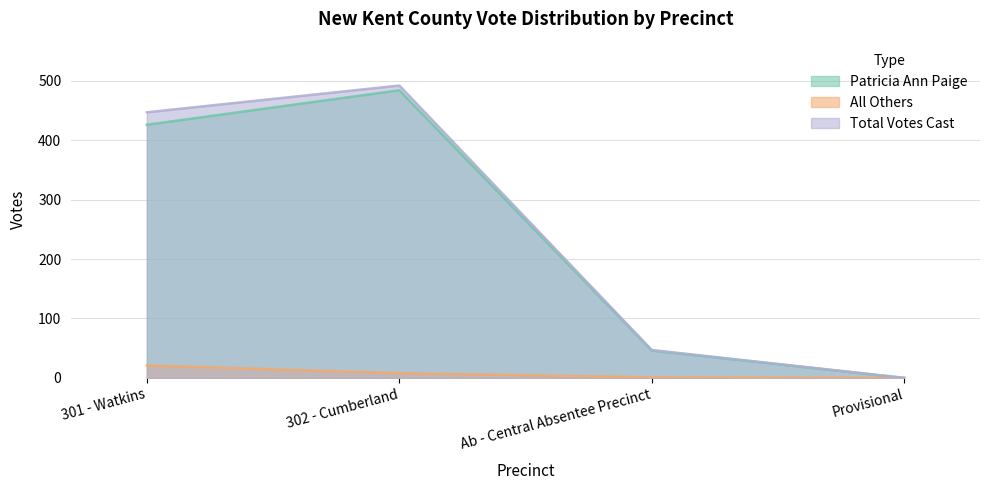

What is the sum of all Patricia Ann Paige values?

956